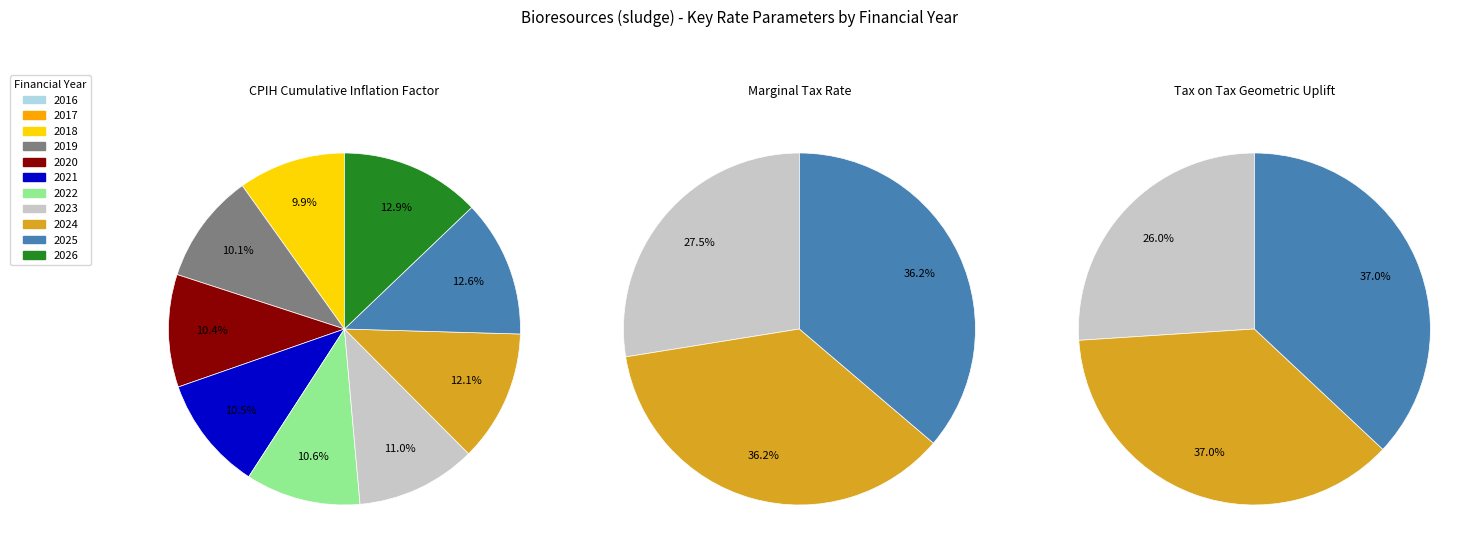

The 9 slice represents 13% of the pie. True or false?

True